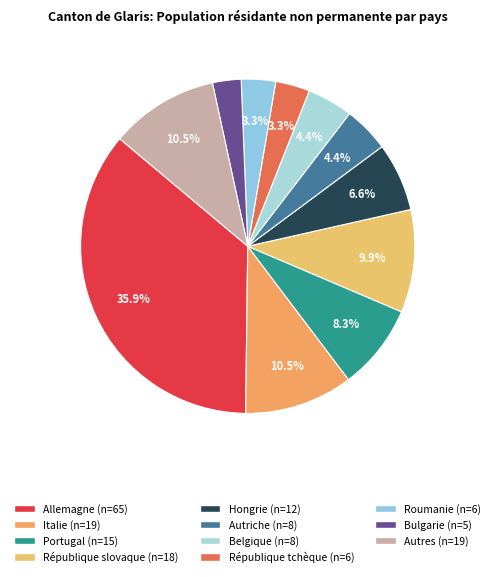

What is the change in value from République slovaque to Autriche?

-10